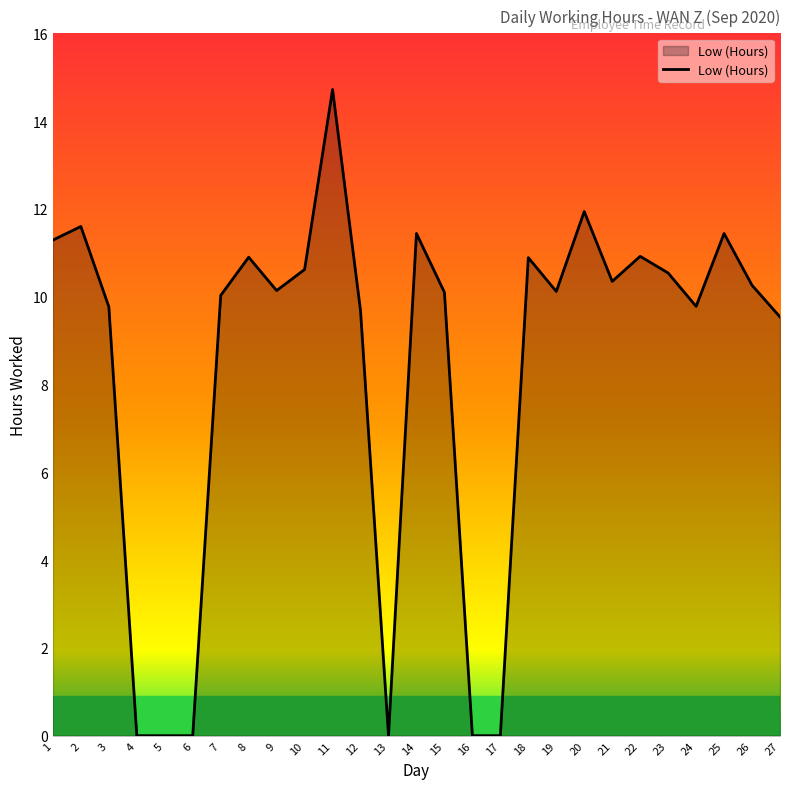

What is the change in value from 2 to 24?

-1.8